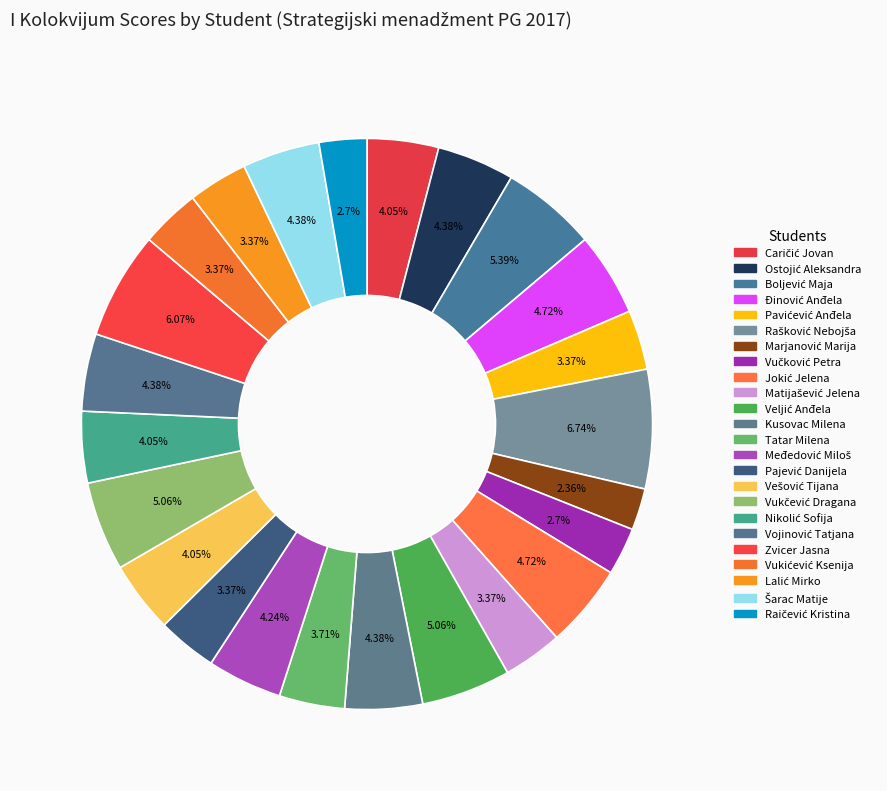

How many slices are in this pie chart?

24